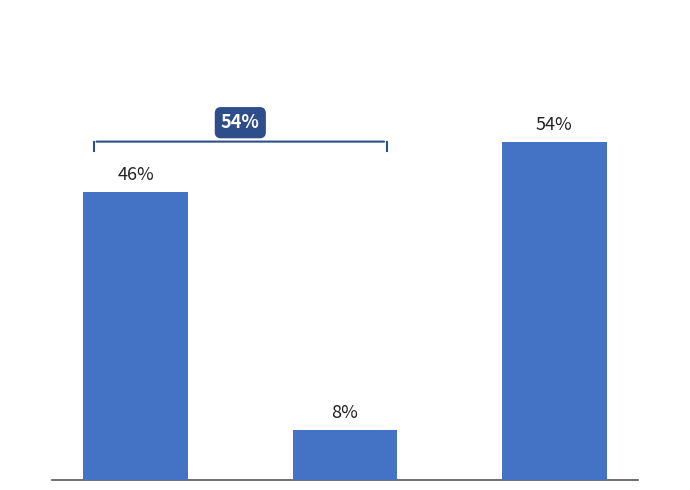

How many bars are there in total?

3